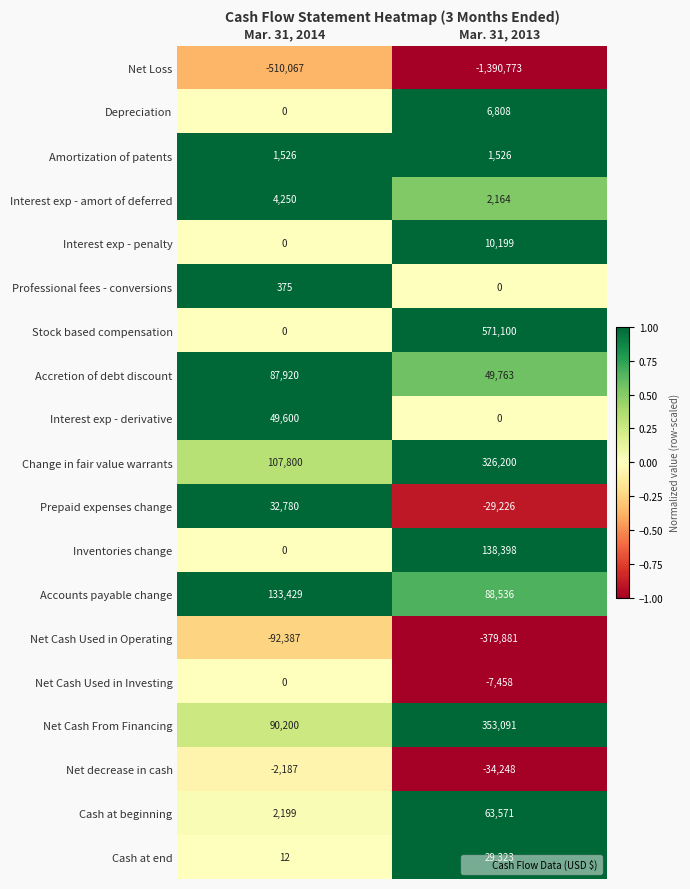

What is the total value across all series at Mar. 31, 2013?

-200907